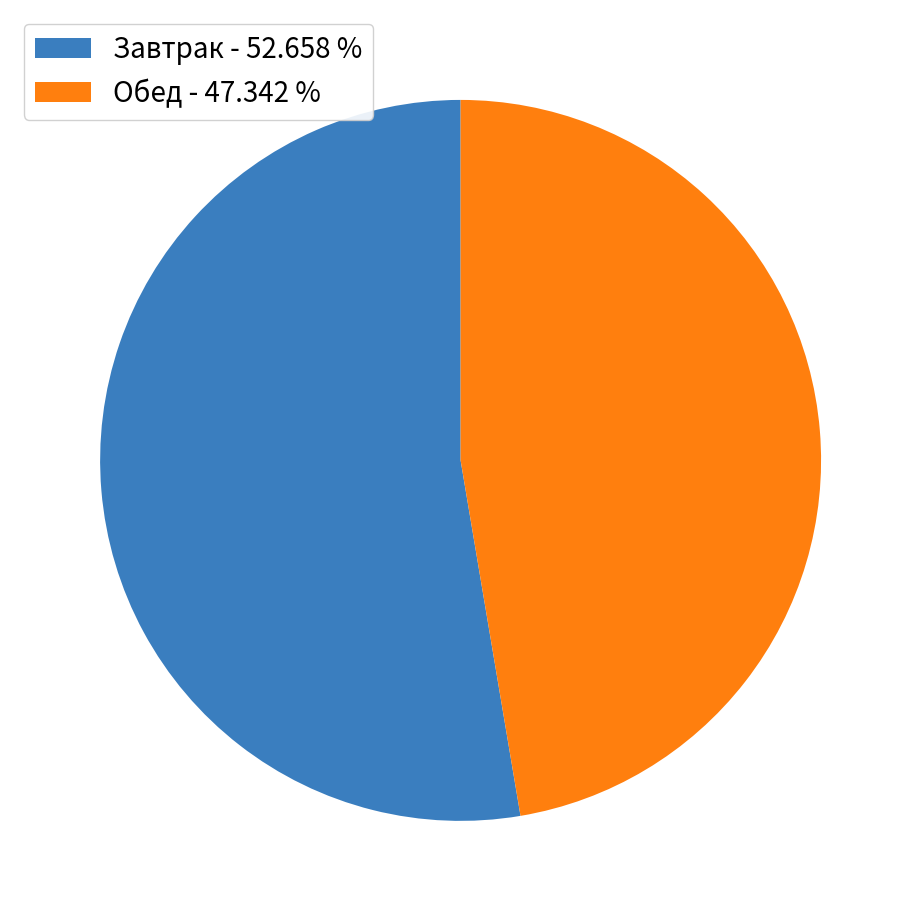

Does Обед - 47.342 % account for over 50% of the chart?

No